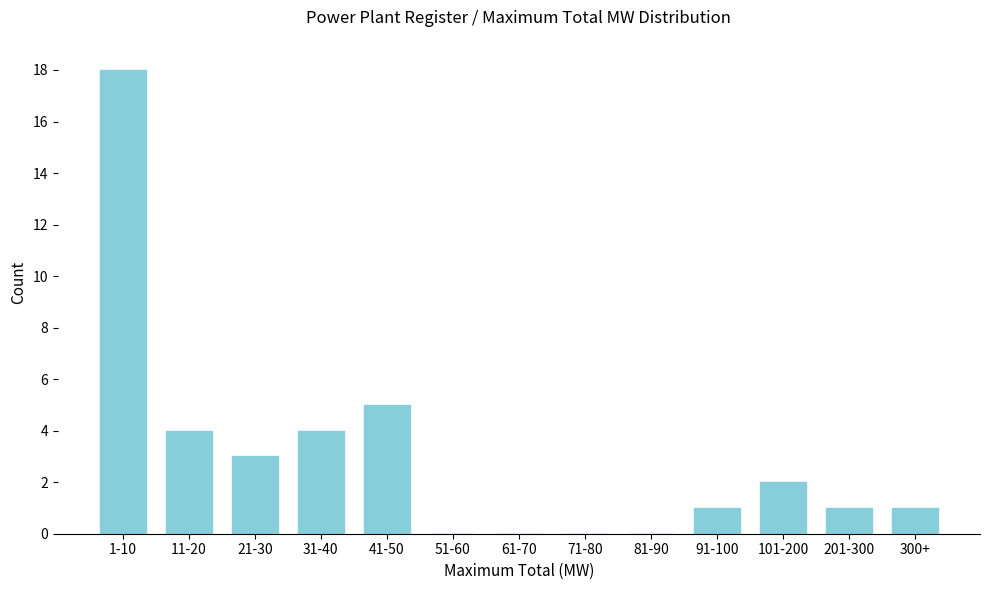

Reading left to right, list all the values displayed in this chart.

1-10=18	11-20=4	21-30=3	31-40=4	41-50=5	51-60=0	61-70=0	71-80=0	81-90=0	91-100=1	101-200=2	201-300=1	300+=1